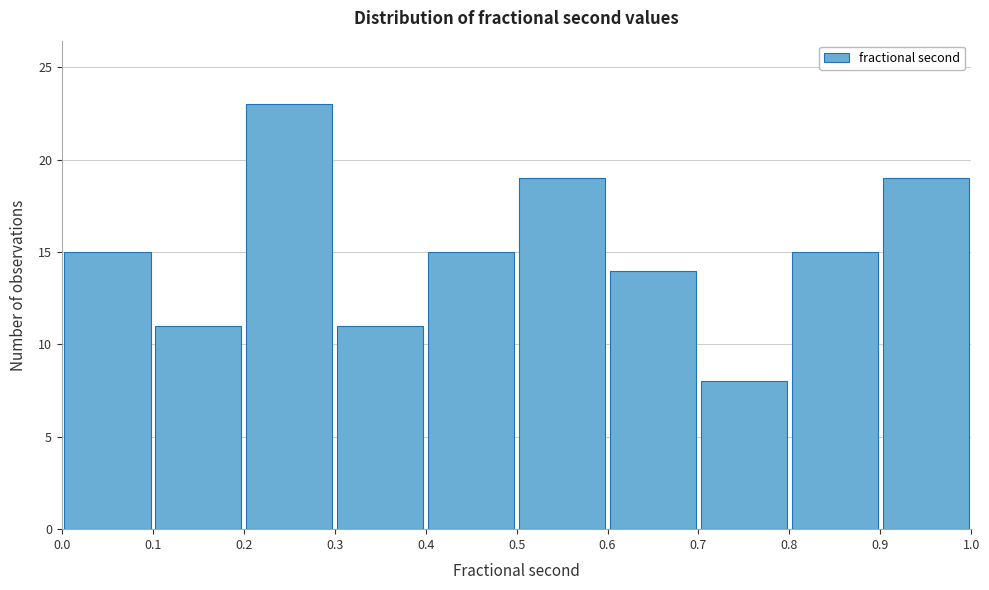

Which range on the x-axis has the tallest bar?

0.2 to 0.3